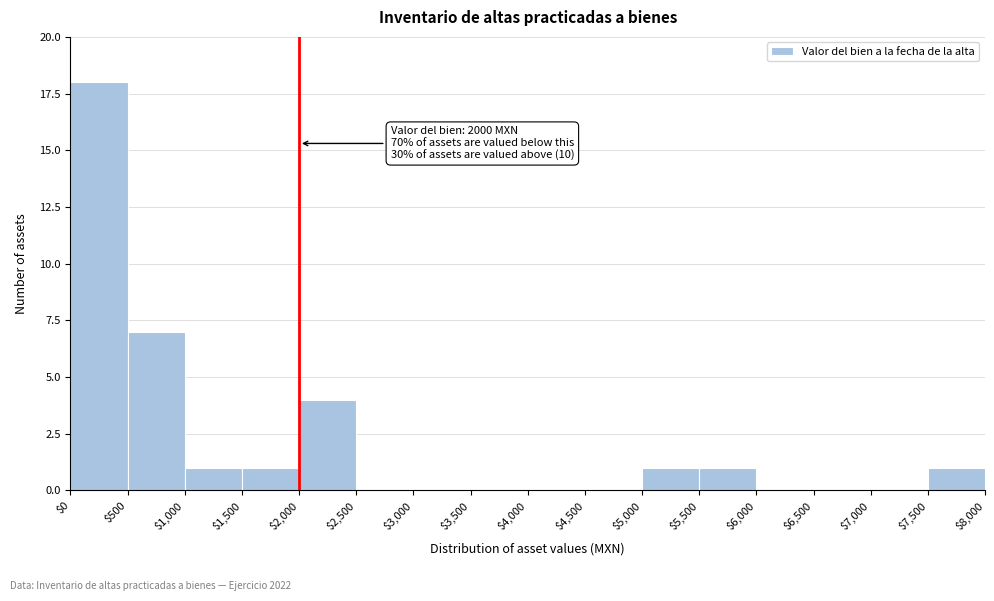

Which range on the x-axis has the tallest bar?

$0 to $500